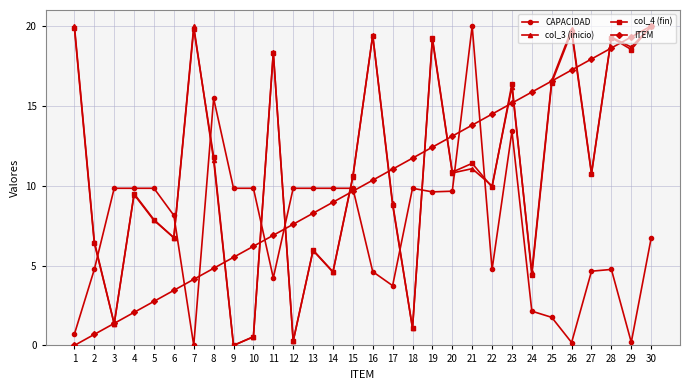

What is the average value of the CAPACIDAD series?

7.3